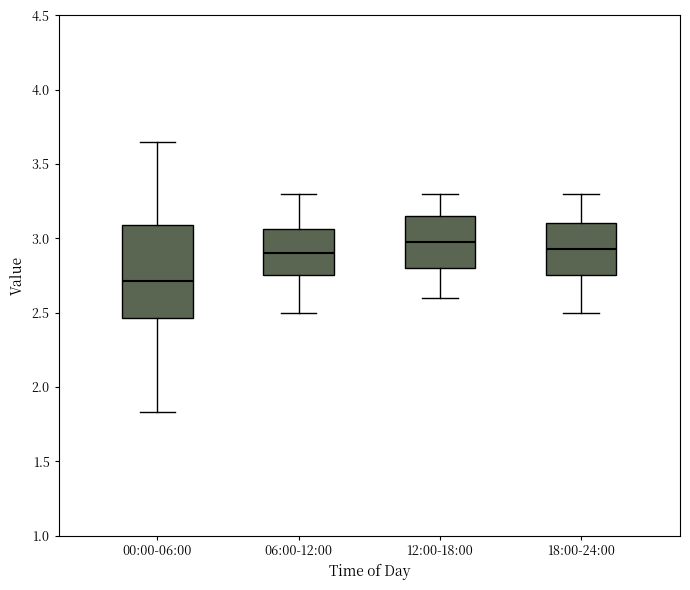

Where does the lower whisker of the box for 00:00-06:00 end on the y-axis? The values are not printed on the chart, so give them approximately, as read against the axis.

1.85